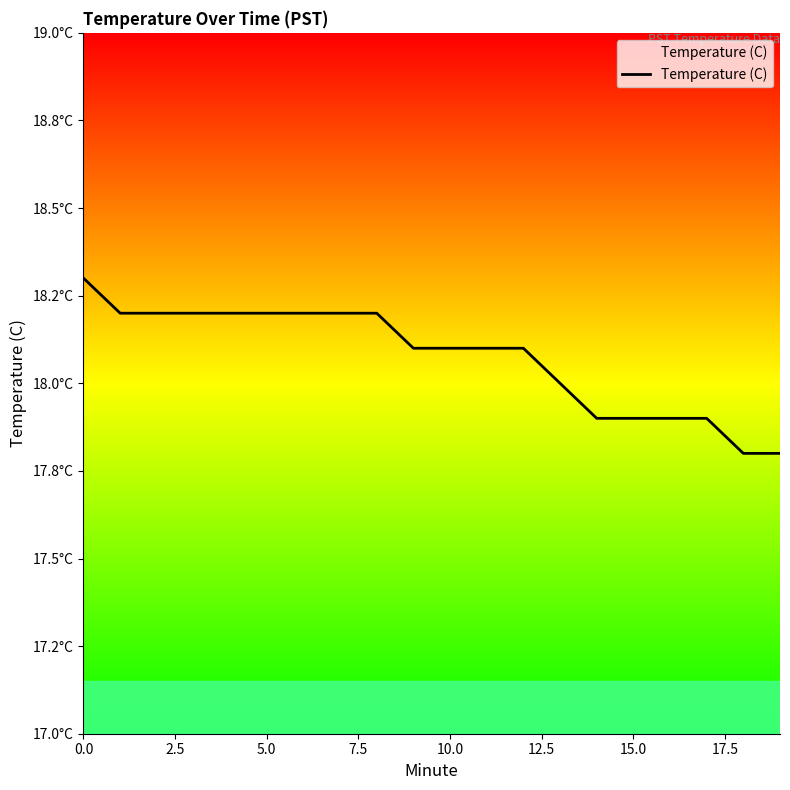

Is this an area chart (filled region under the line)?

No